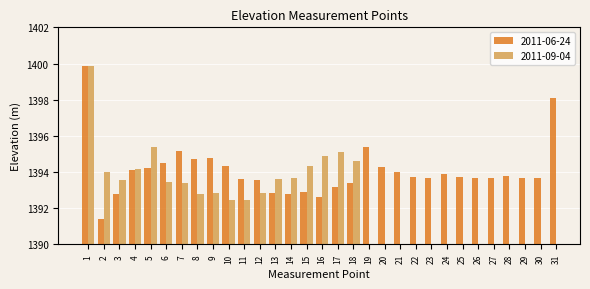

The 2011-06-24 series shows 857.3 at 22. True or false?

False